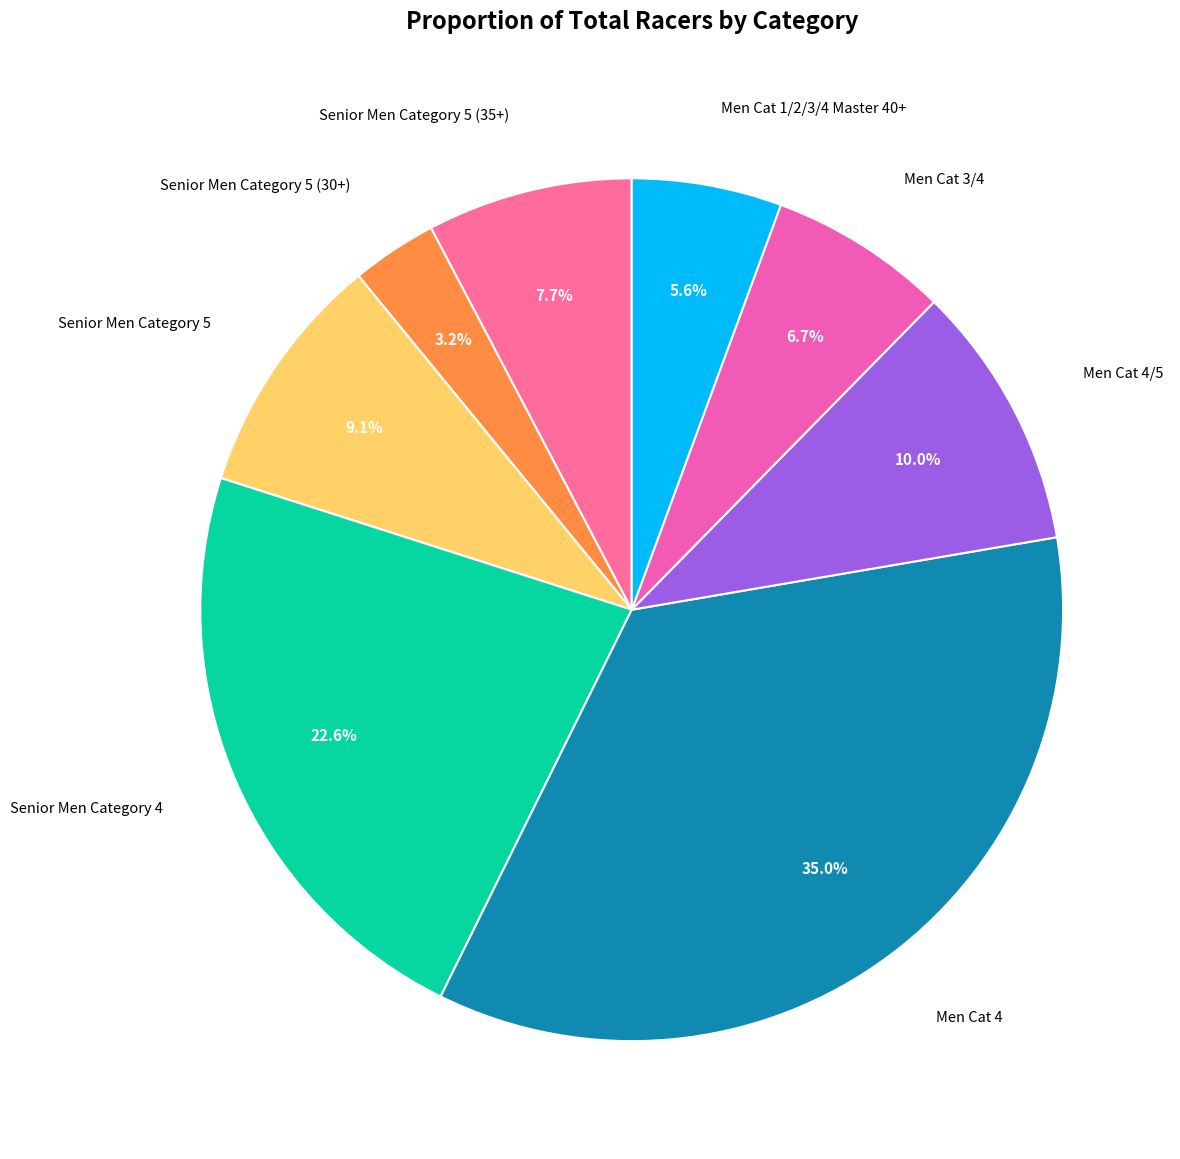

How many slices are in this pie chart?

8